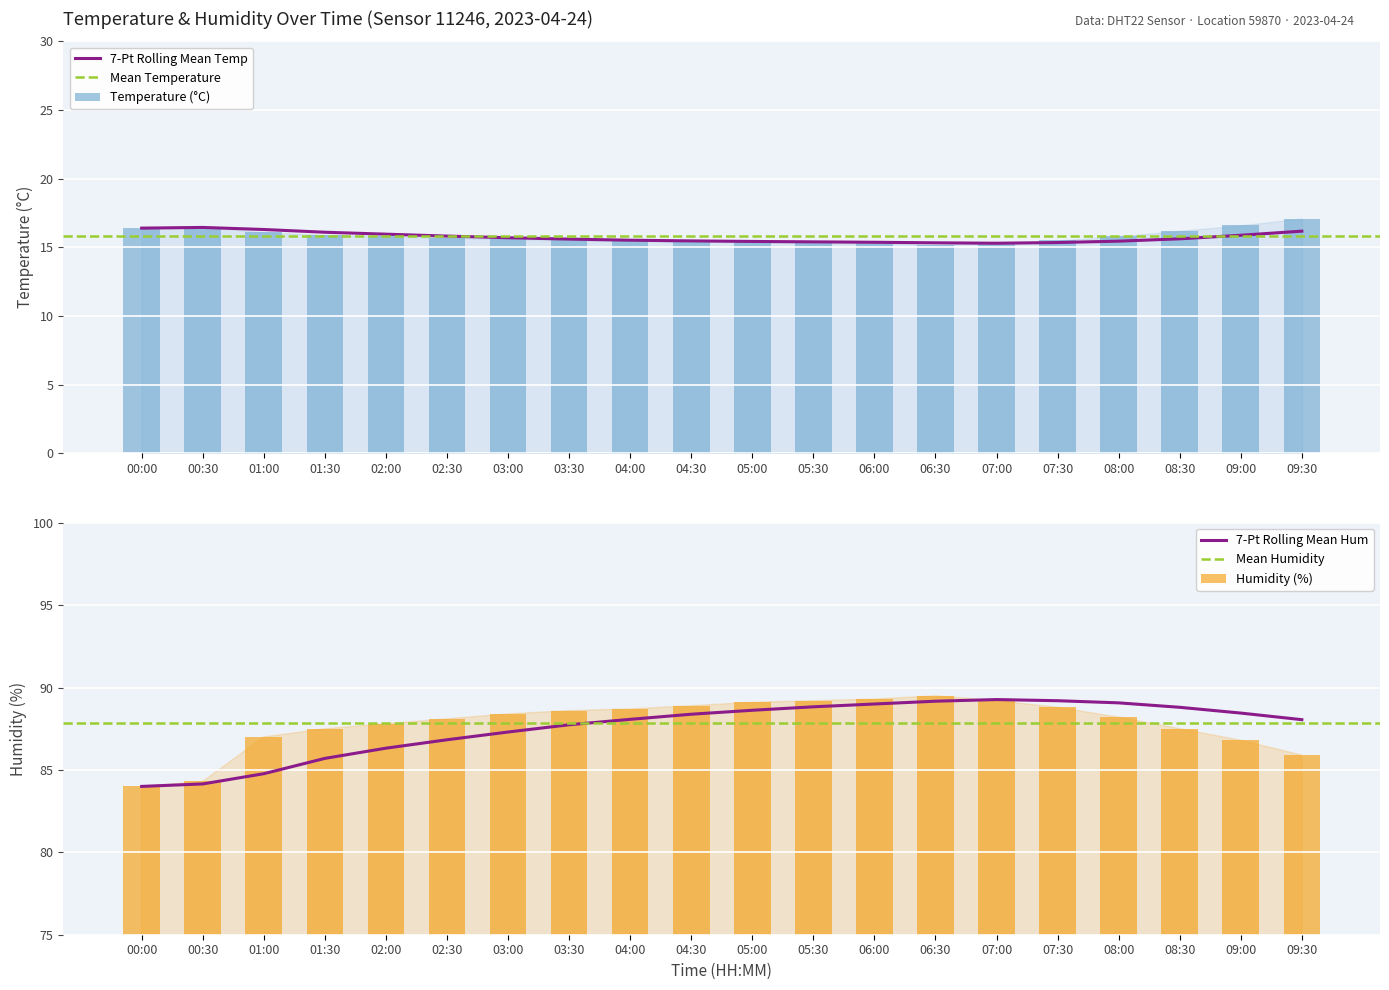

At which label does humidity reach its minimum?

00:00